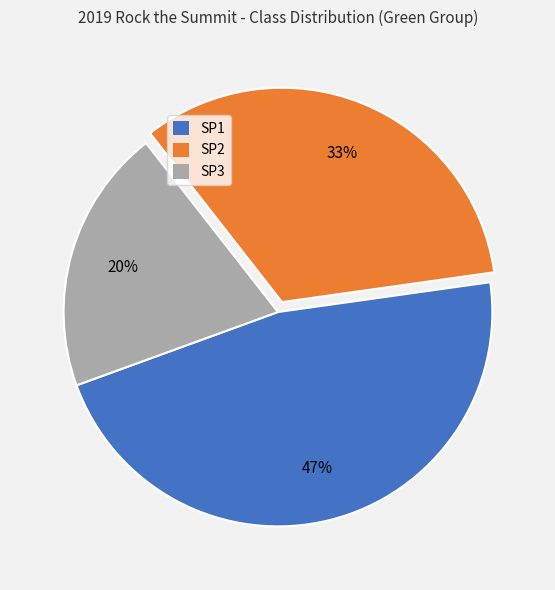

The SP1 slice represents 54% of the pie. True or false?

False